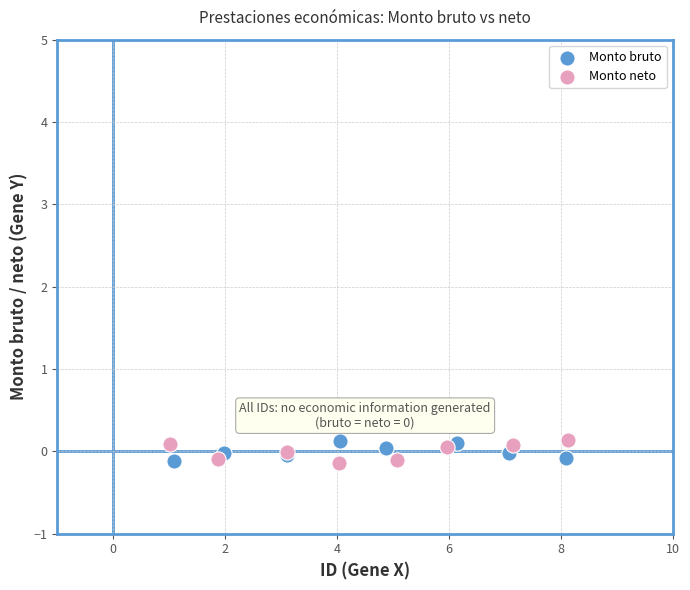

What are all the series names shown in the legend?

Monto bruto, Monto neto